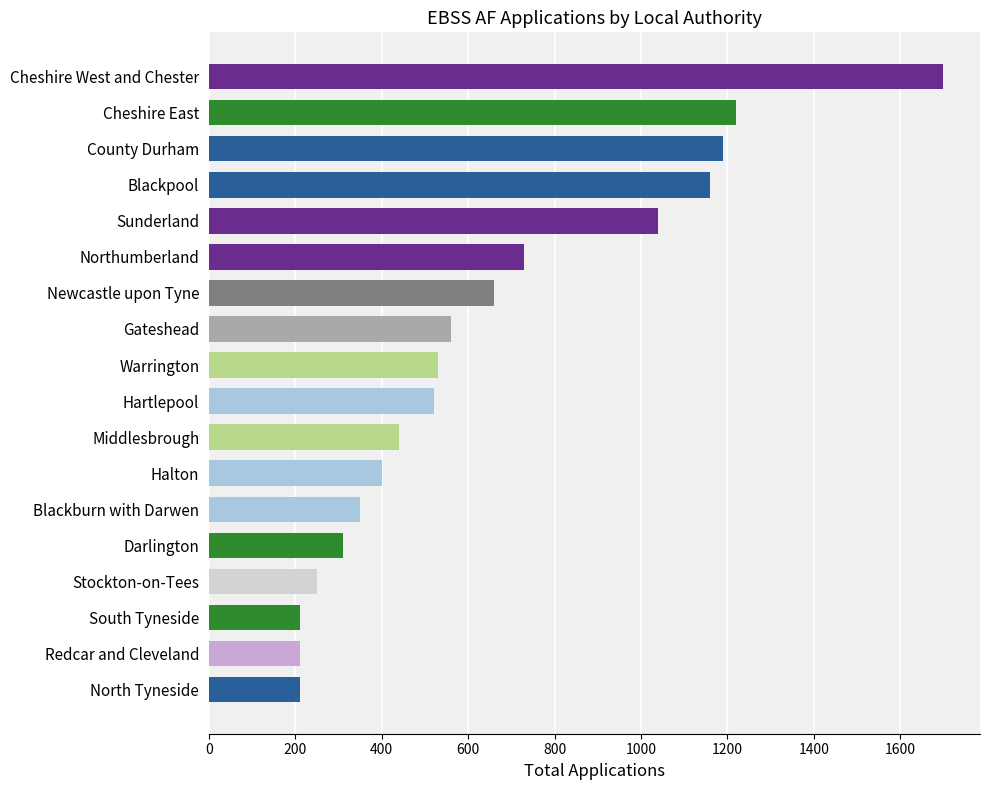

What is the maximum value shown in the chart?

1700